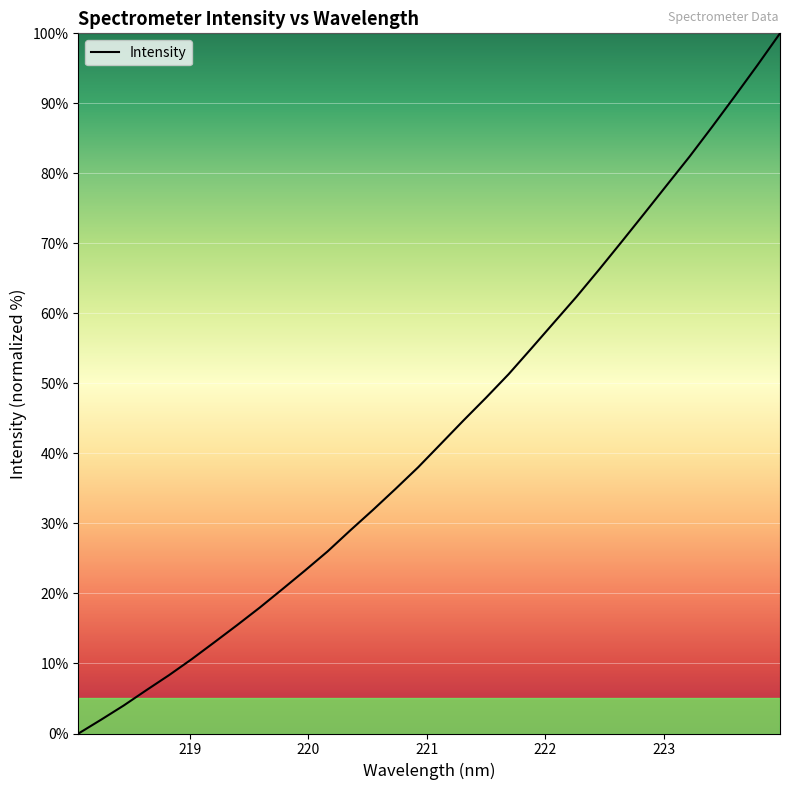

What is the difference between the maximum and minimum values?

100.0